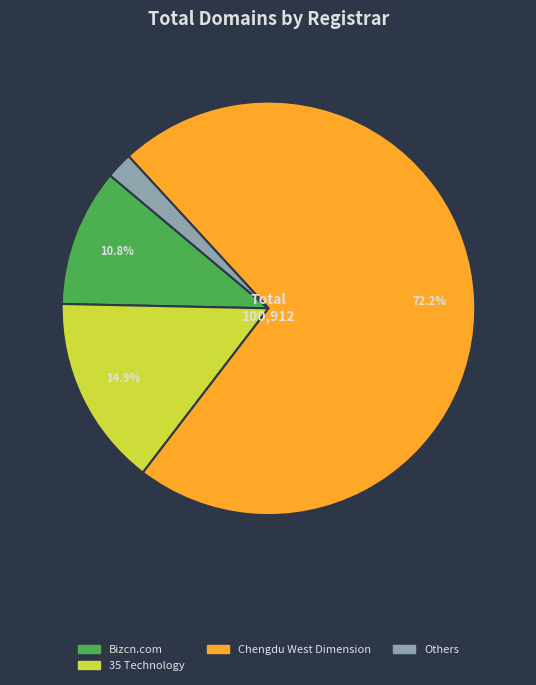

Is there any slice that represents more than half of the pie?

Yes